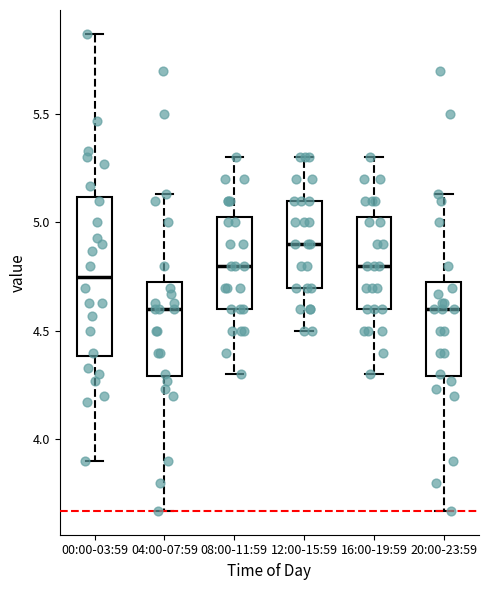

Where does the lower whisker of the box for 04:00-07:59 end on the y-axis? The values are not printed on the chart, so give them approximately, as read against the axis.

3.65